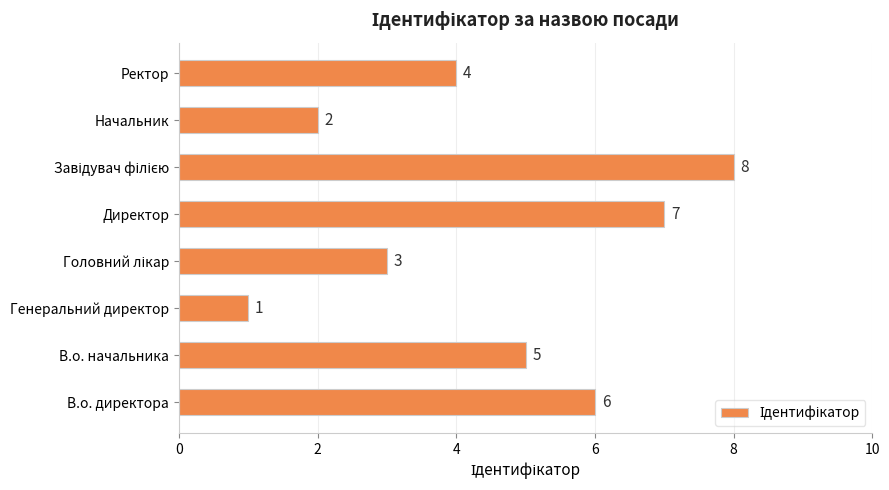

The value at Директор is 7. True or false?

True